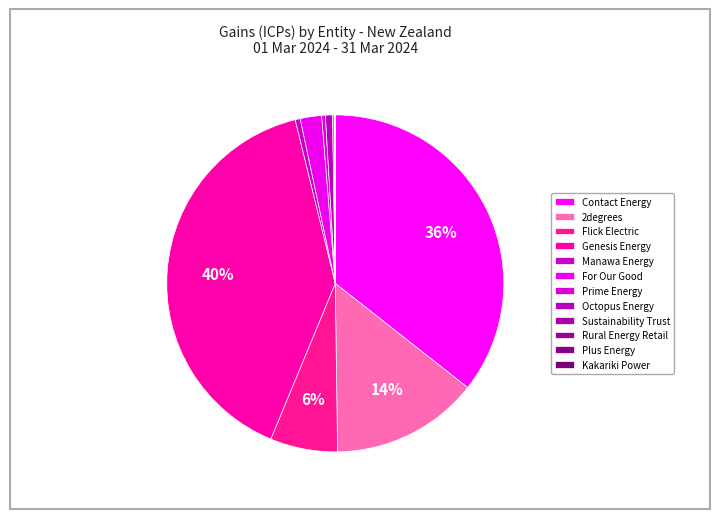

How many slices are in this pie chart?

12